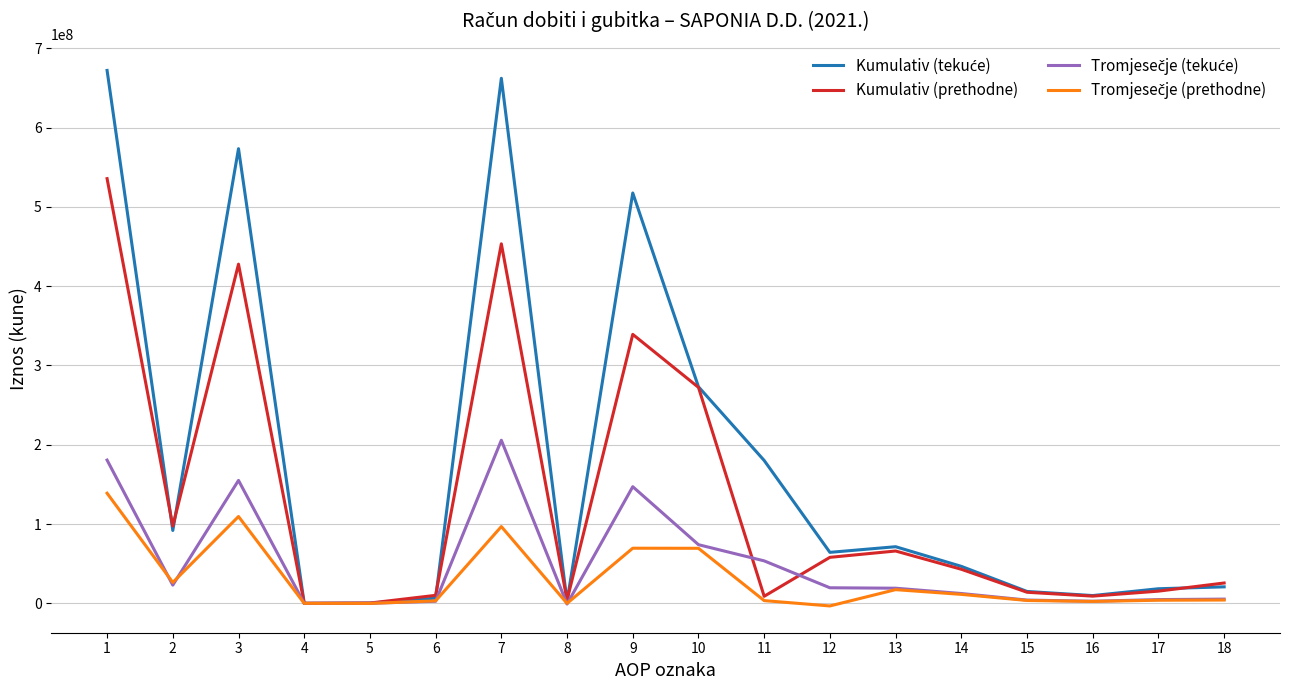

Is this an area chart (filled region under the line)?

No